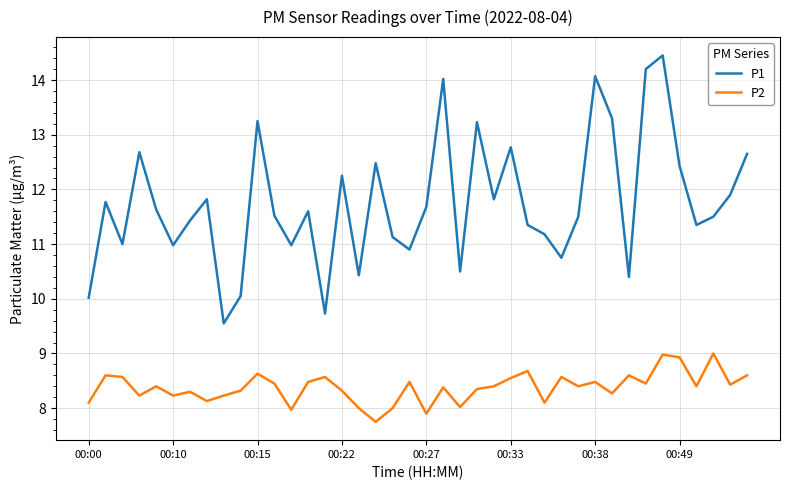

What is the difference between the maximum and minimum values in the P1 series?

4.9